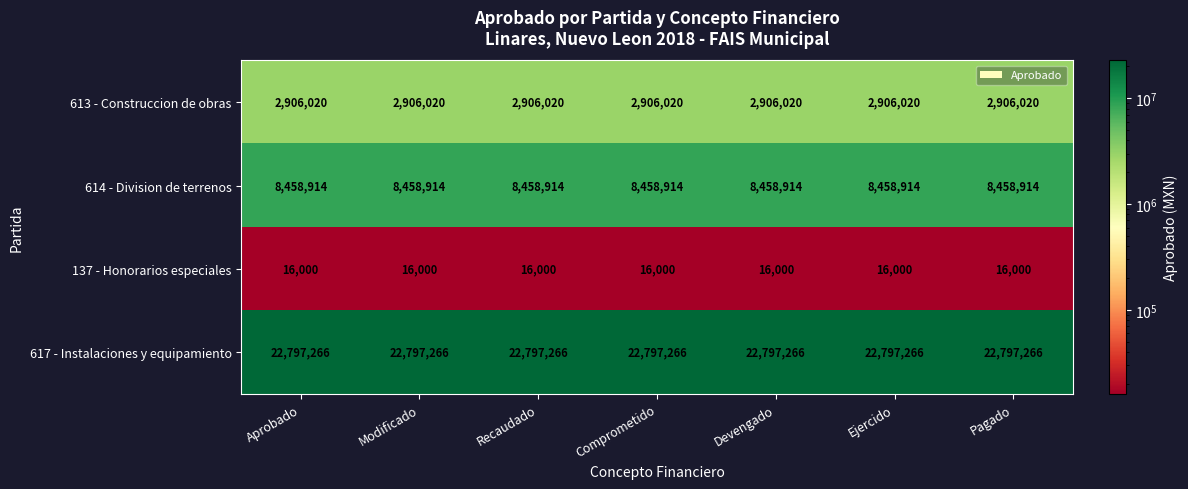

What is the greatest value displayed?

22797266